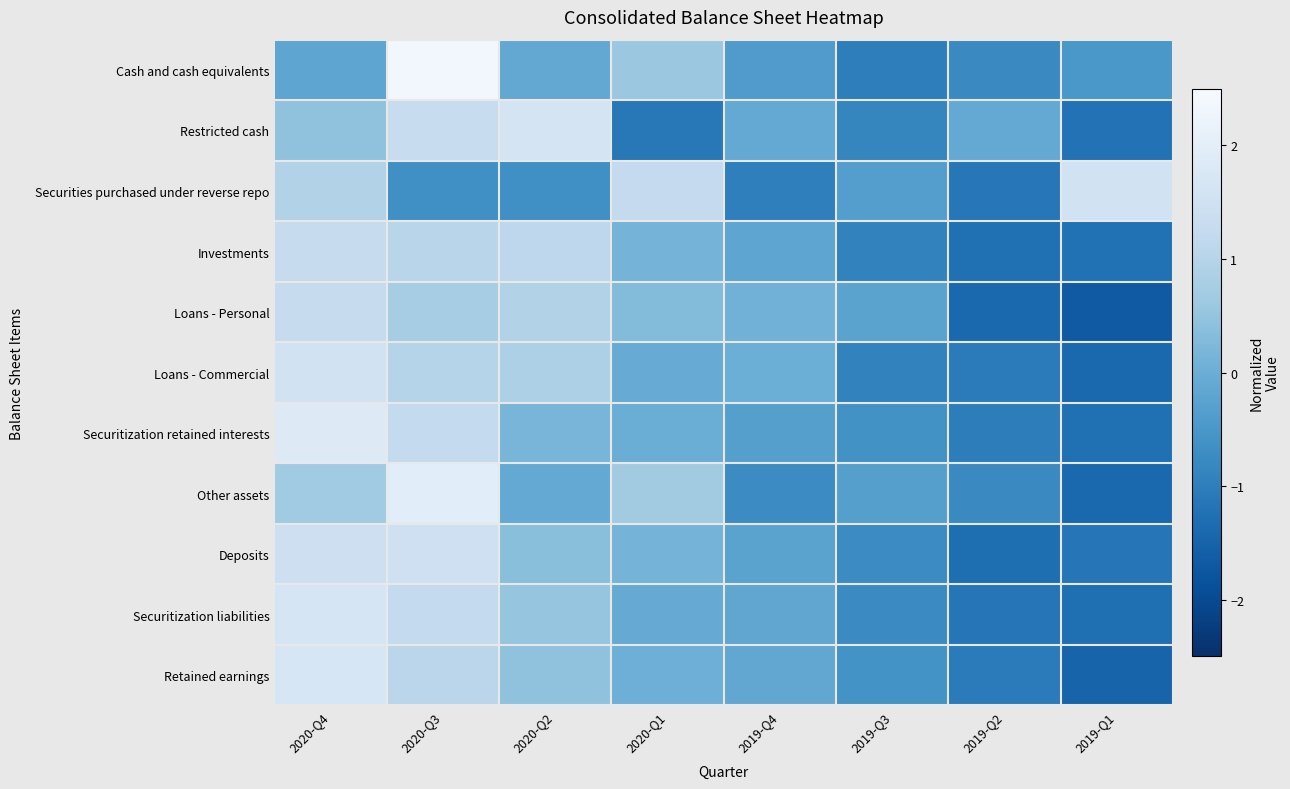

Rank the series at 2020-Q2 from lowest to highest value.

Securities purchased under reverse repo, Cash and cash equivalents, Other assets, Securitization retained interests, Deposits, Retained earnings, Securitization liabilities, Loans - Commercial, Loans - Personal, Investments, Restricted cash